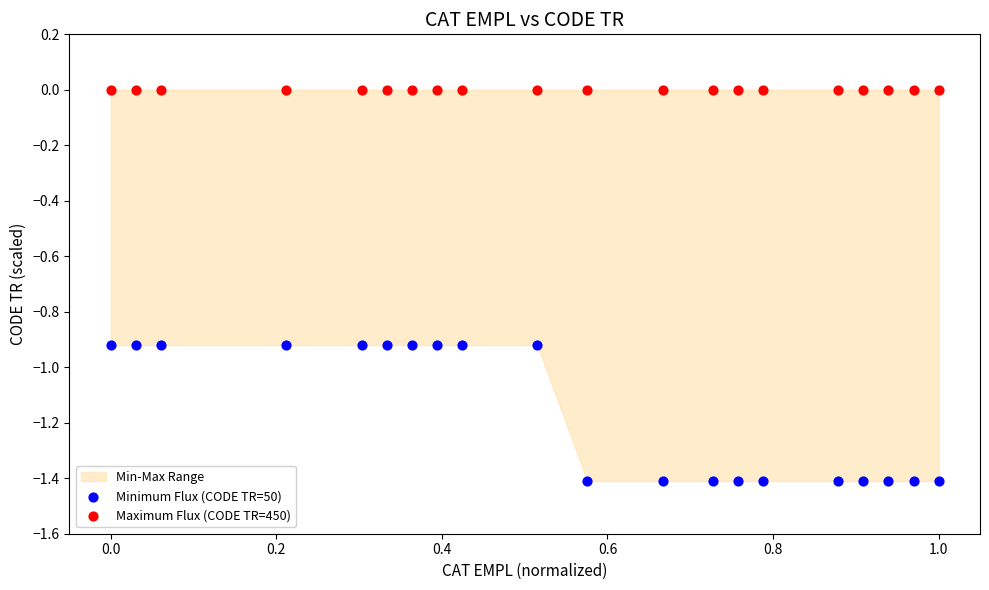

Which series reaches the maximum Y coordinate?

Maximum Flux (CODE TR=450)